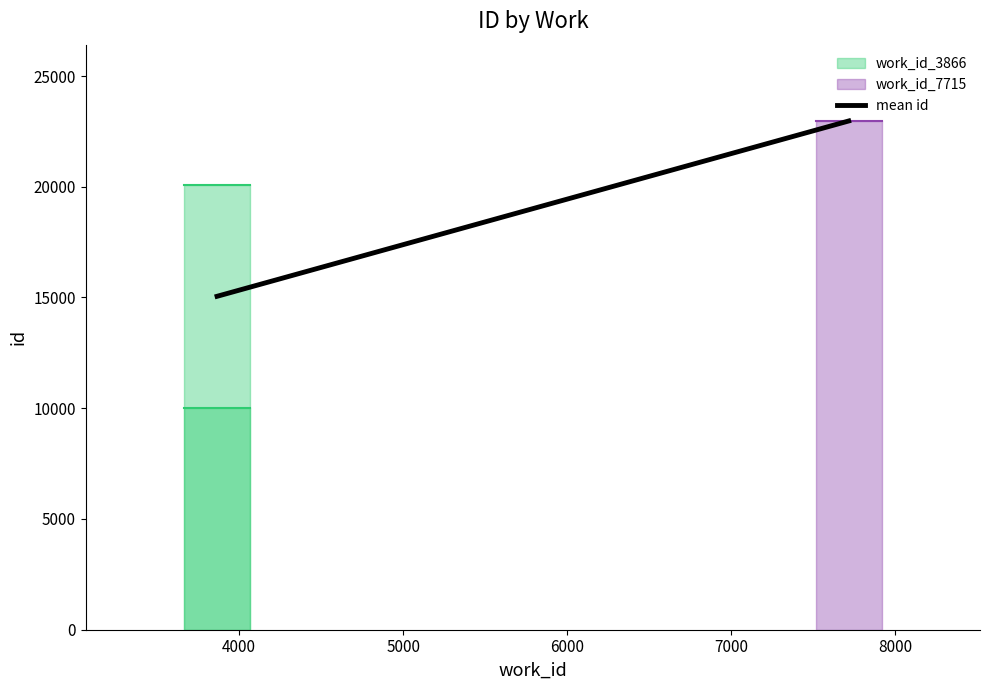

The value at 3000 is 7186. True or false?

False